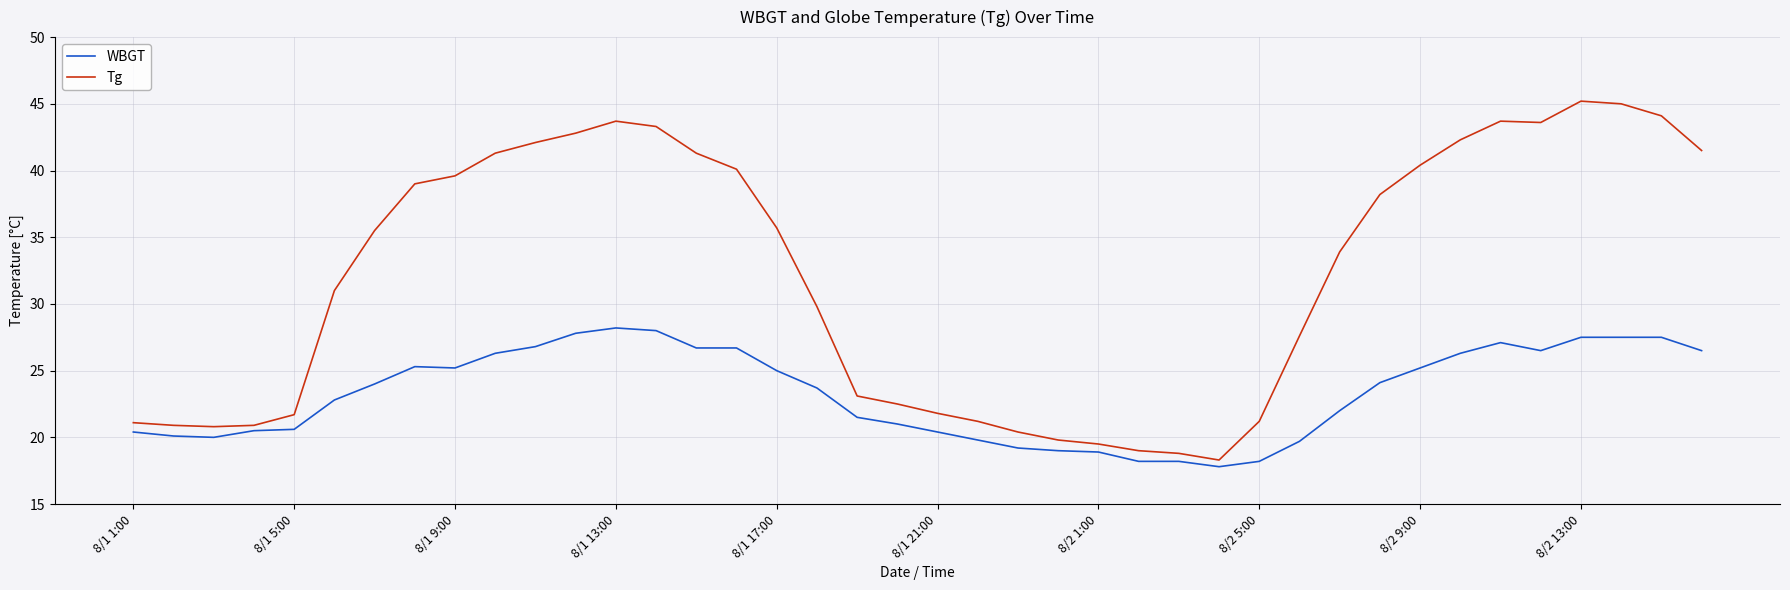

What is the greatest value displayed?

45.2